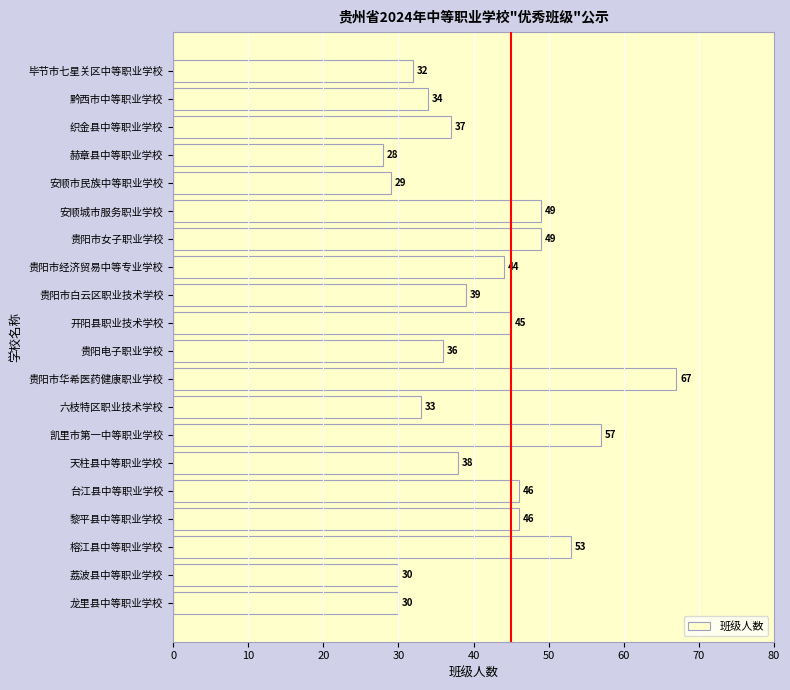

True or false: the data shows 30 at 荔波县中等职业学校.

True